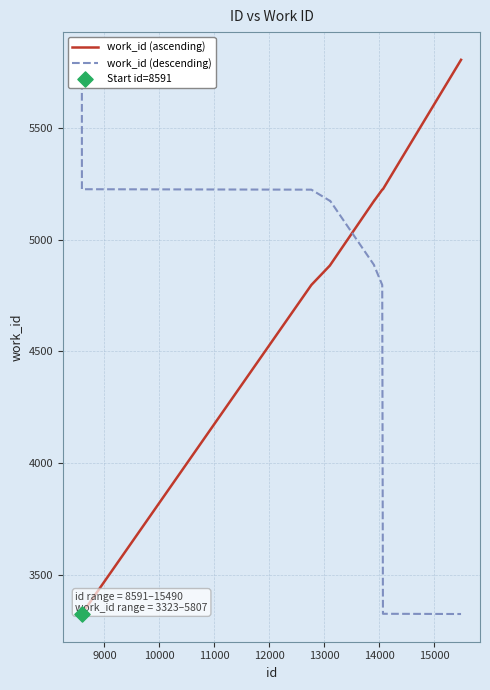

What is the highest value of the work_id (ascending) series?

5807